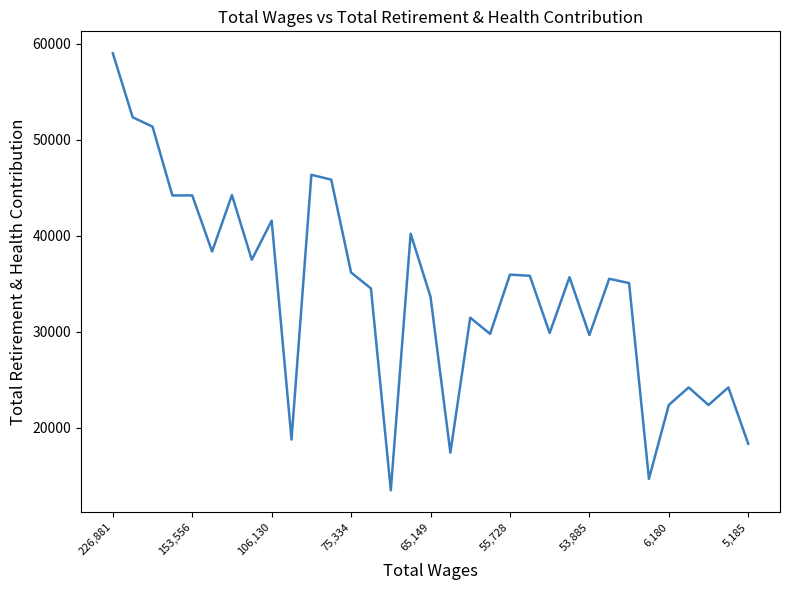

What is the difference between the maximum and minimum values?

45560